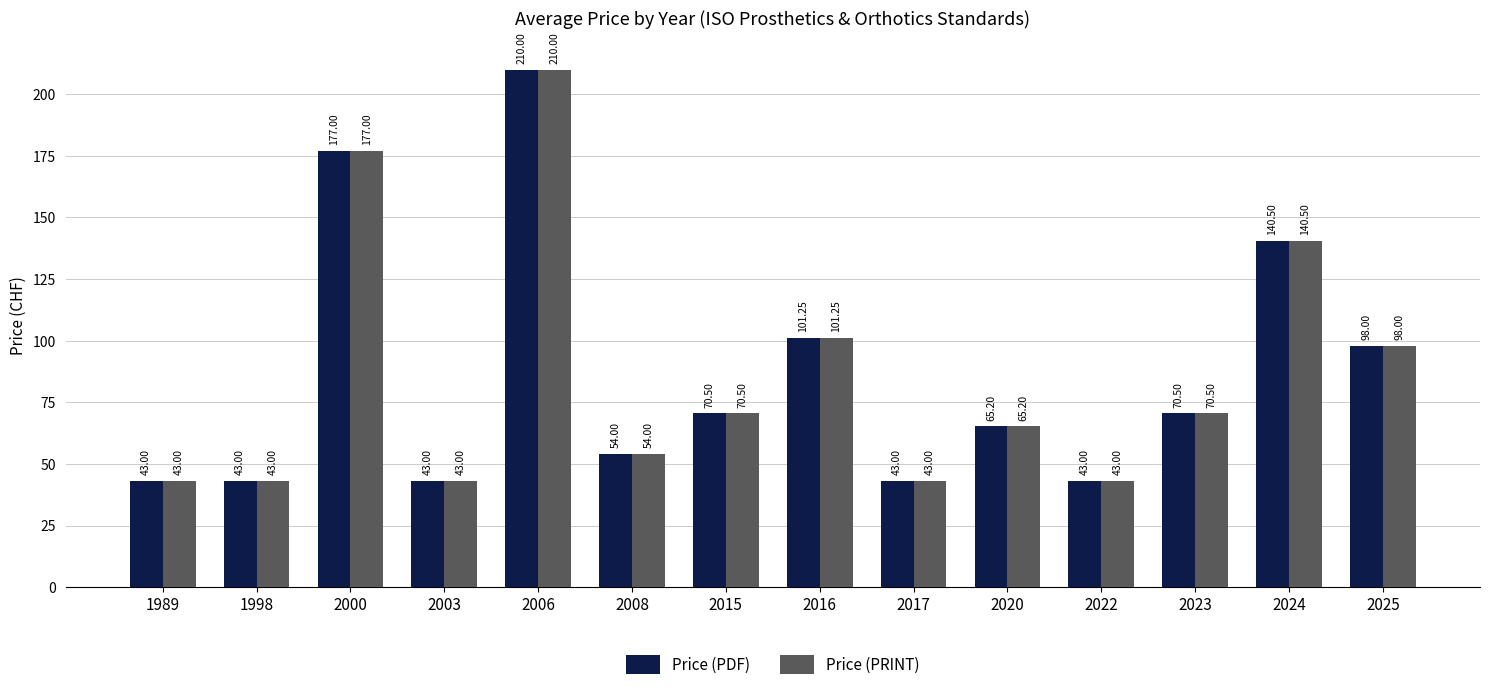

At which category is the sum across all series the highest?

2006